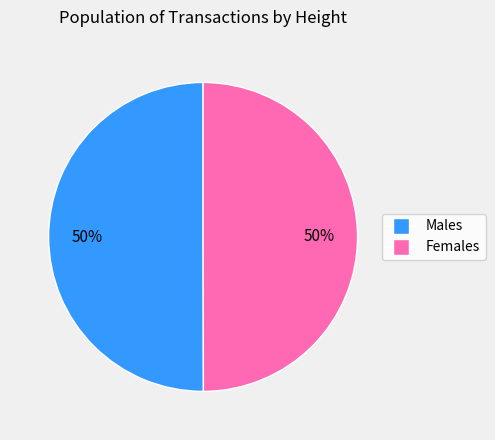

Is the sum of Males and Females greater than half?

Yes